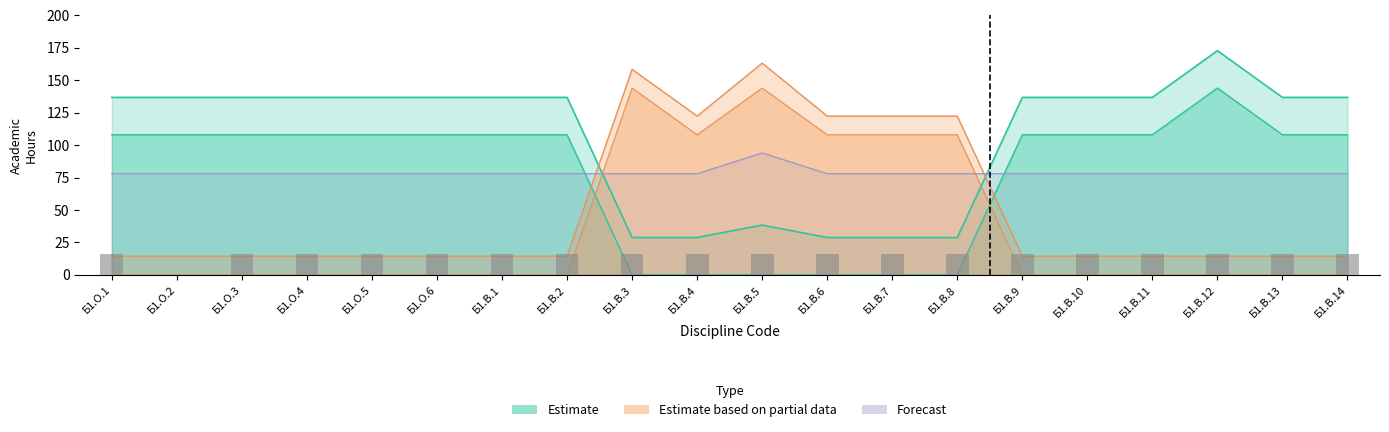

Count the number of categories in the chart.

20